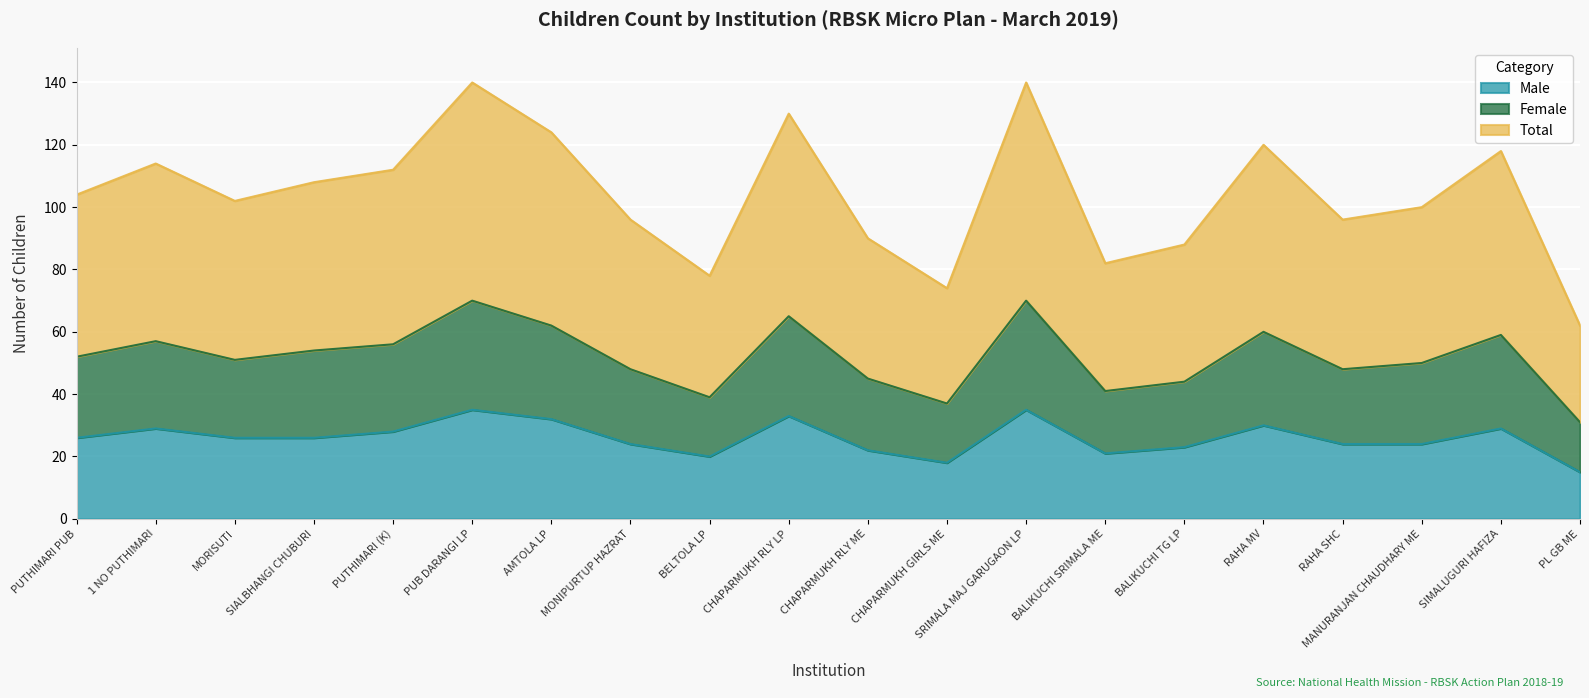

The value of Male at RAHA SHC is 24. True or false?

True